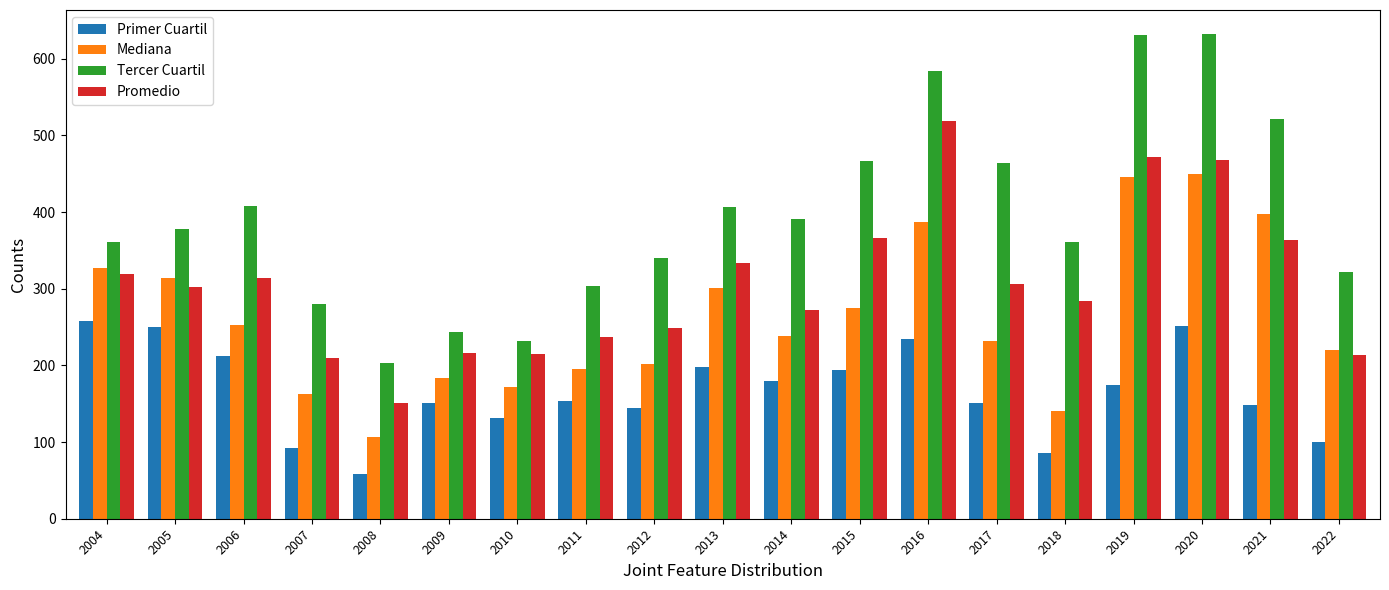

Which series has the largest range (max minus min)?

Tercer Cuartil